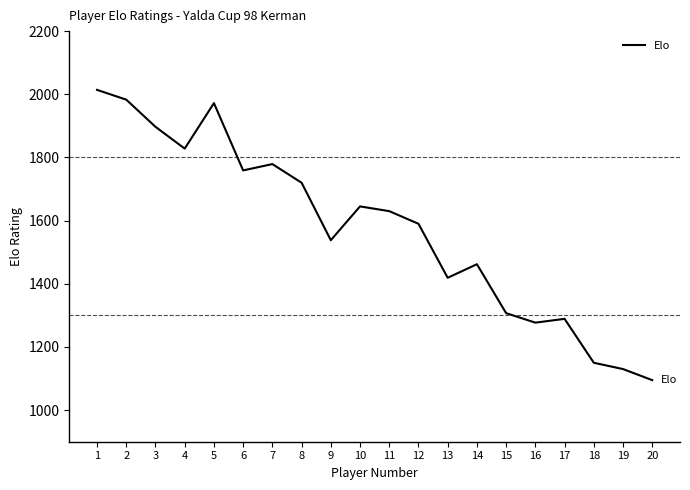

At which category does the data reach its first local valley?

4